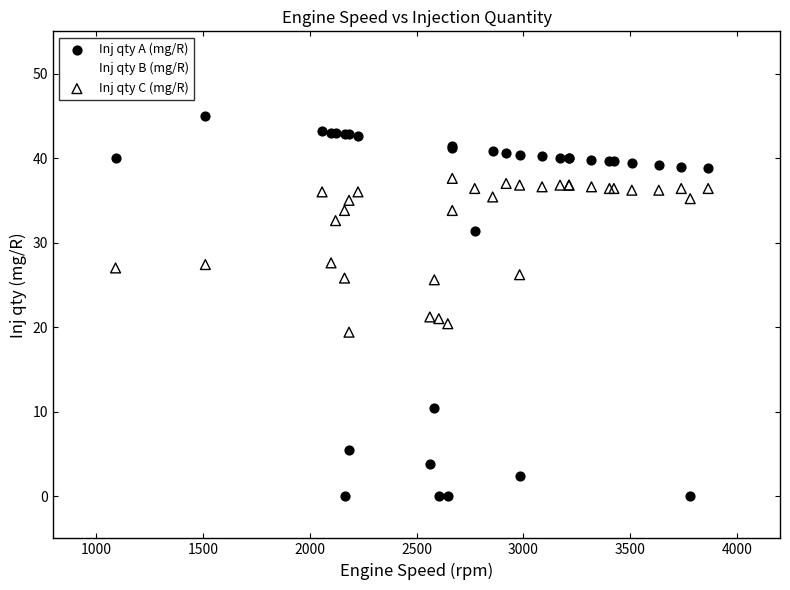

Which series reaches the maximum Y coordinate?

Inj qty A (mg/R)